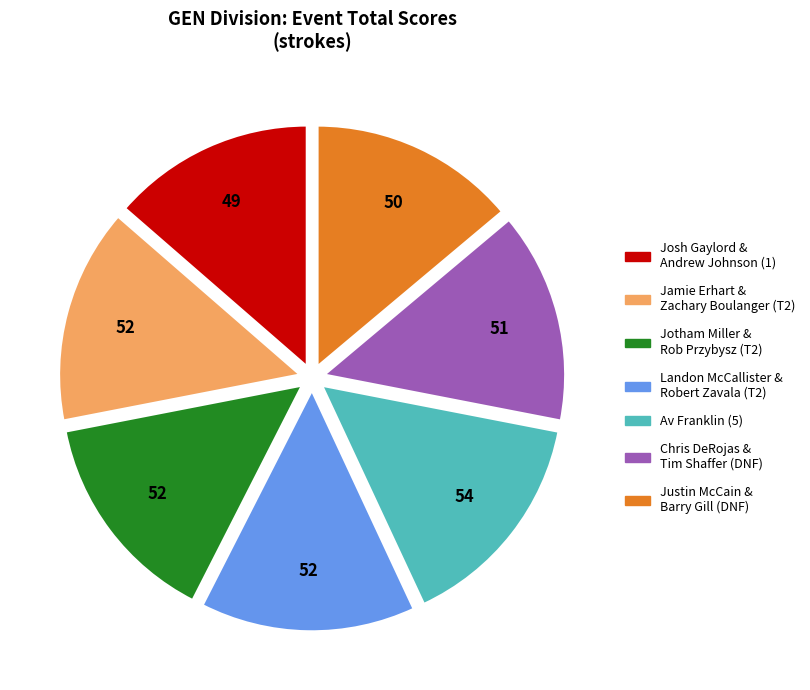

Is the sum of Landon McCallister & Robert Zavala (T2) and Justin McCain & Barry Gill (DNF) greater than half?

No